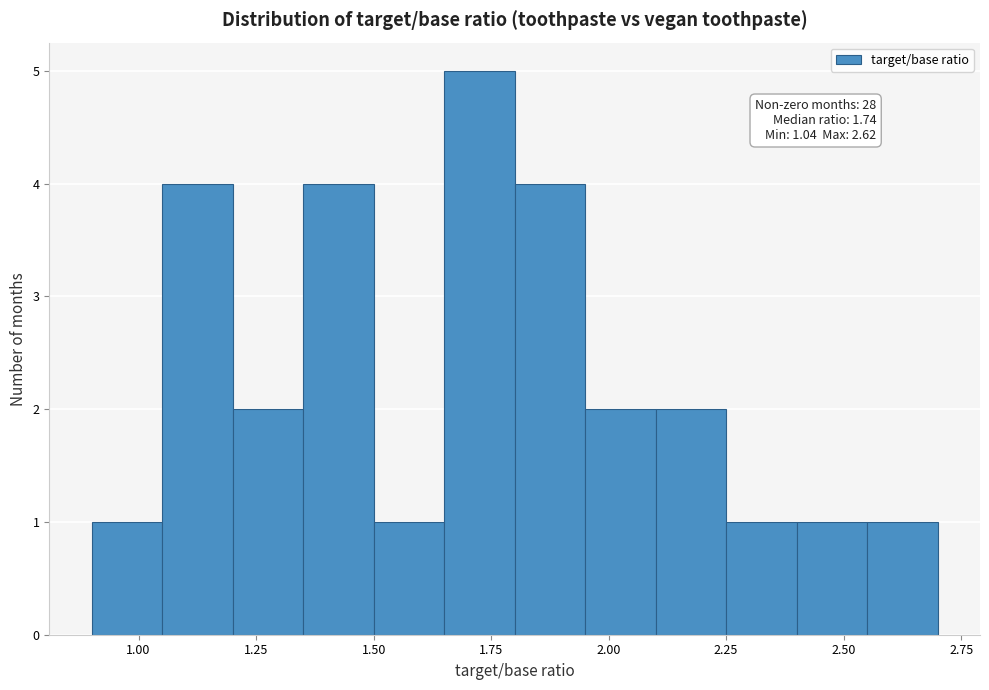

Around what value on the x-axis is the tallest bar? Give the approximate position of its centre, as read against the axis.

1.75